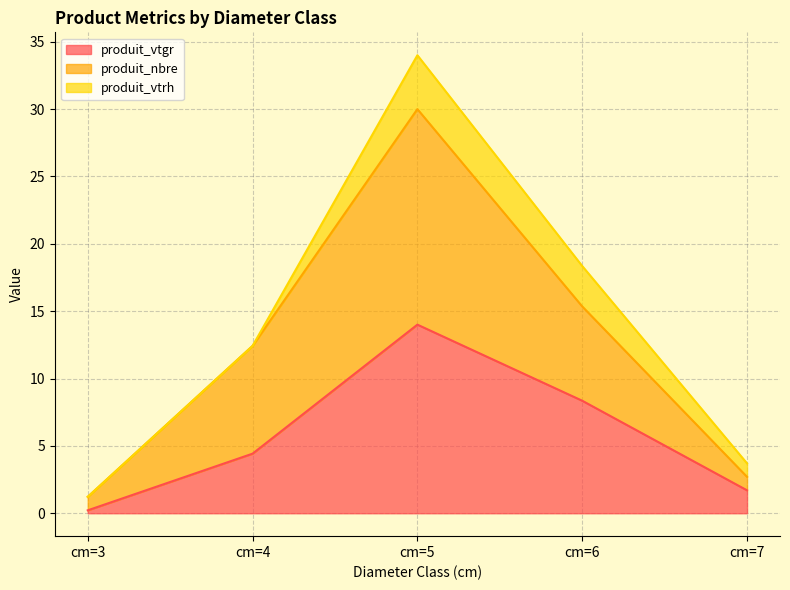

How many data points in produit_nbre are above 12?

3